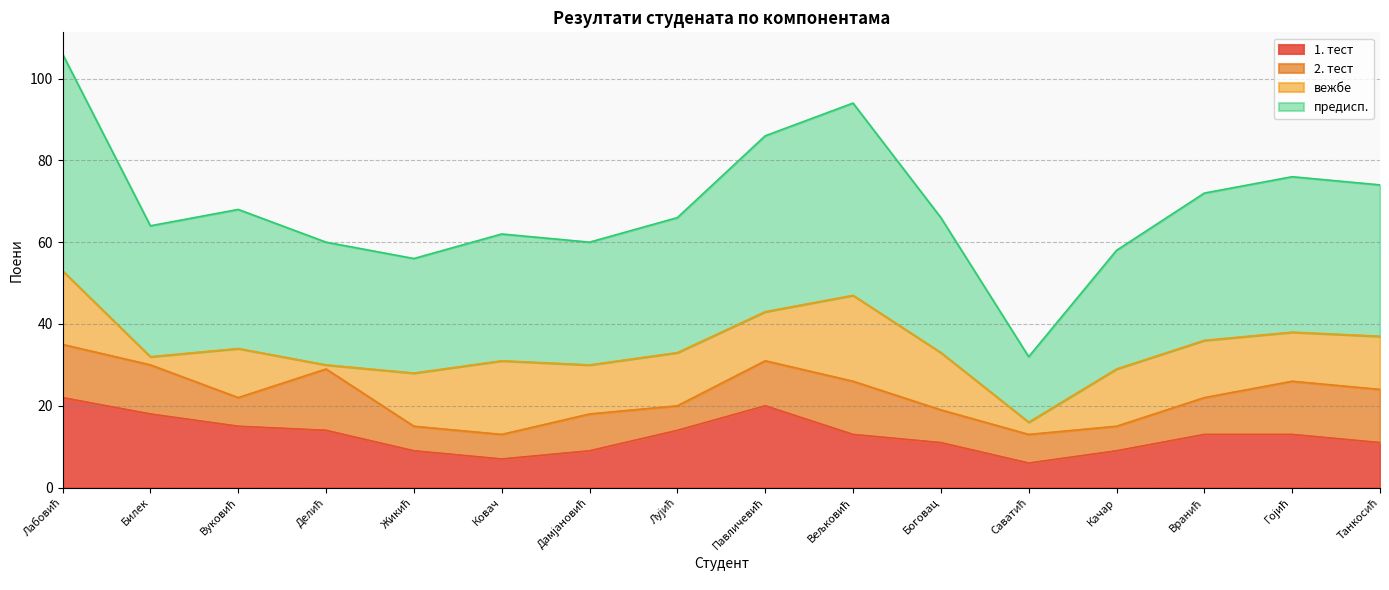

True or false: предисп. and 1. тест intersect in this chart.

False